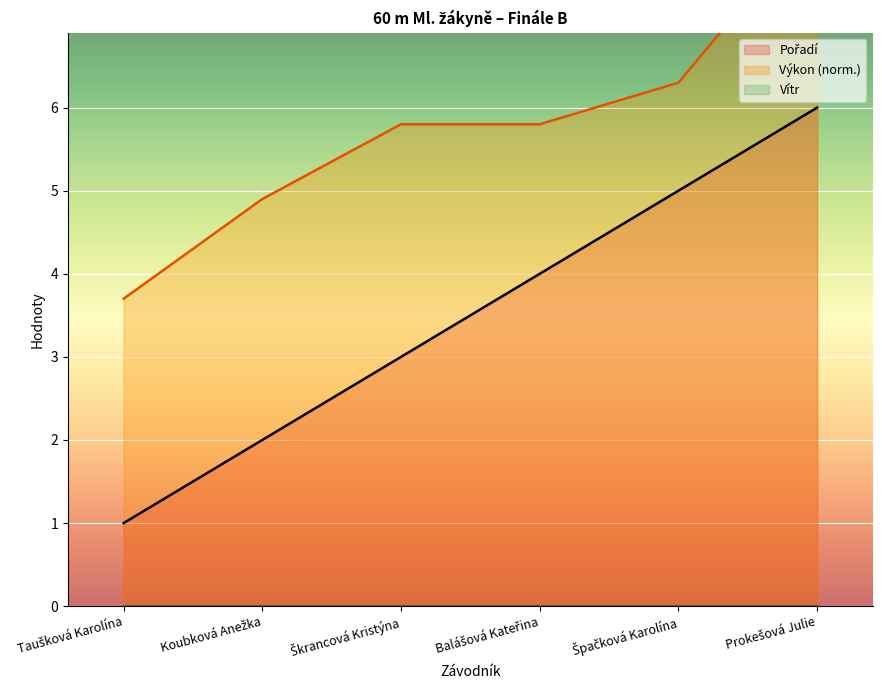

What is the label of the 5th point from the right?

Koubková Anežka